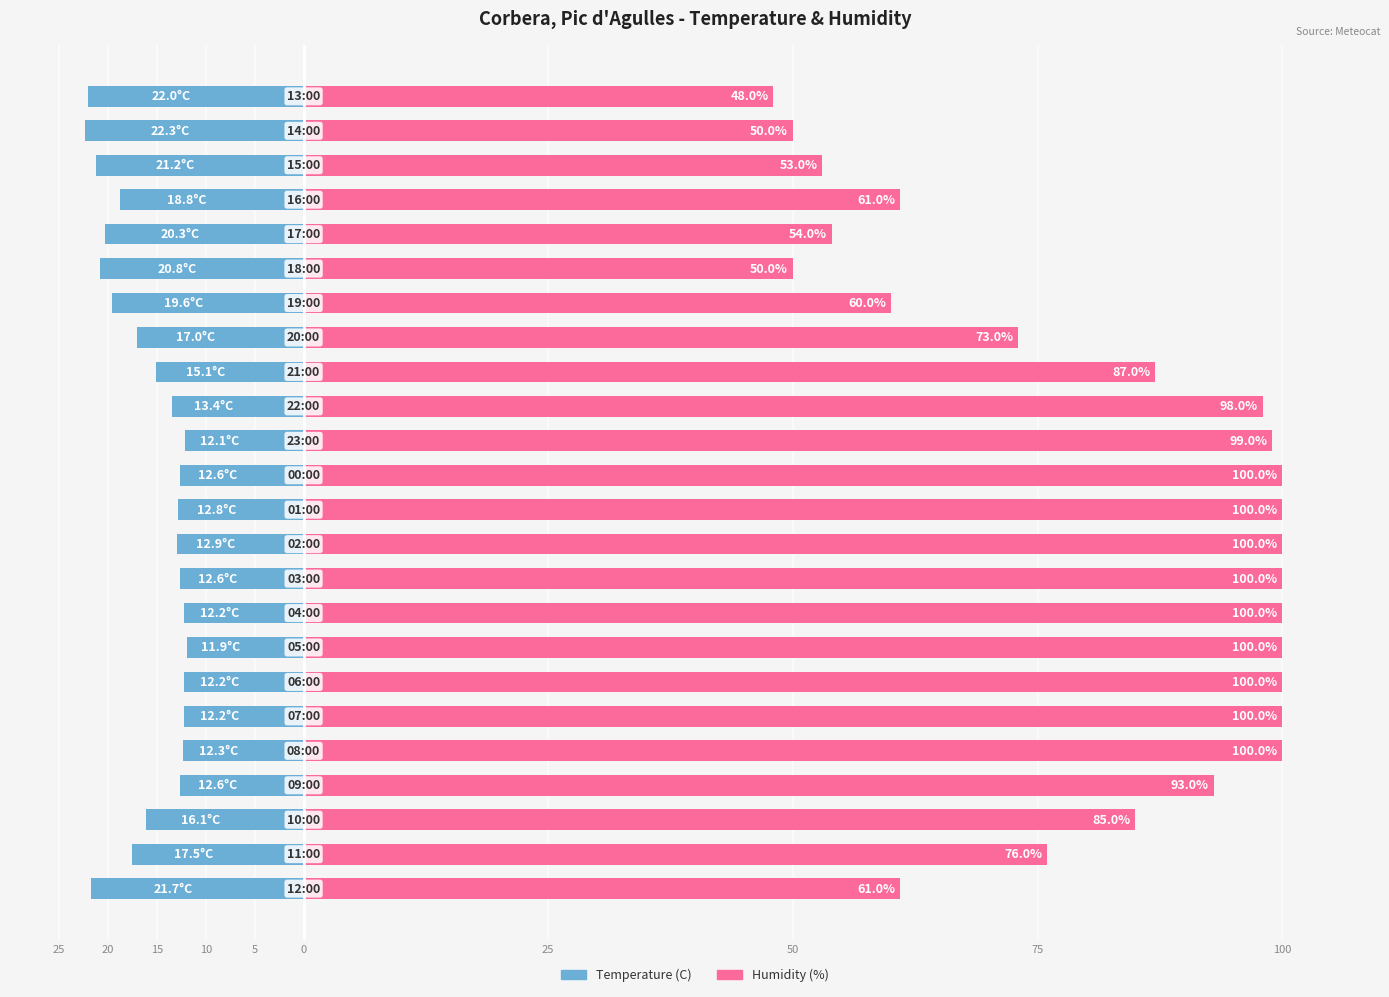

Rank the series by their average value, from highest to lowest.

Humidity (%), Temperature (C)